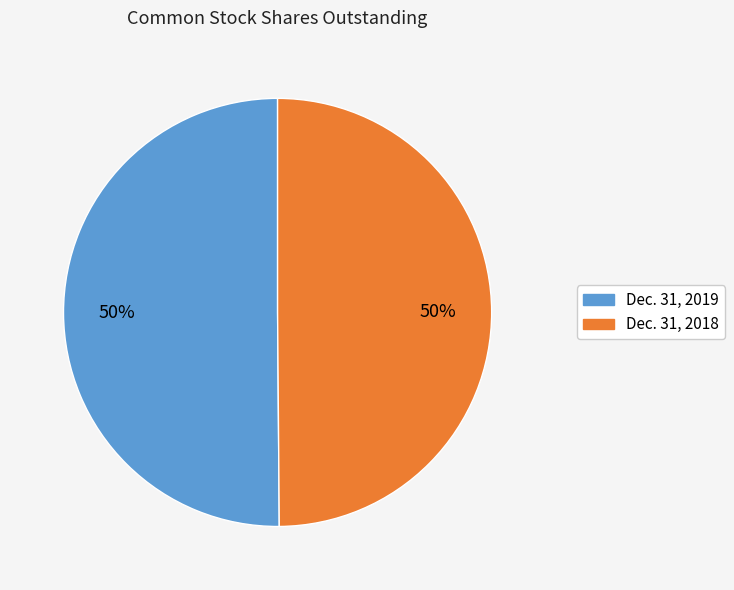

Is the sum of Dec. 31, 2019 and Dec. 31, 2018 greater than half?

Yes